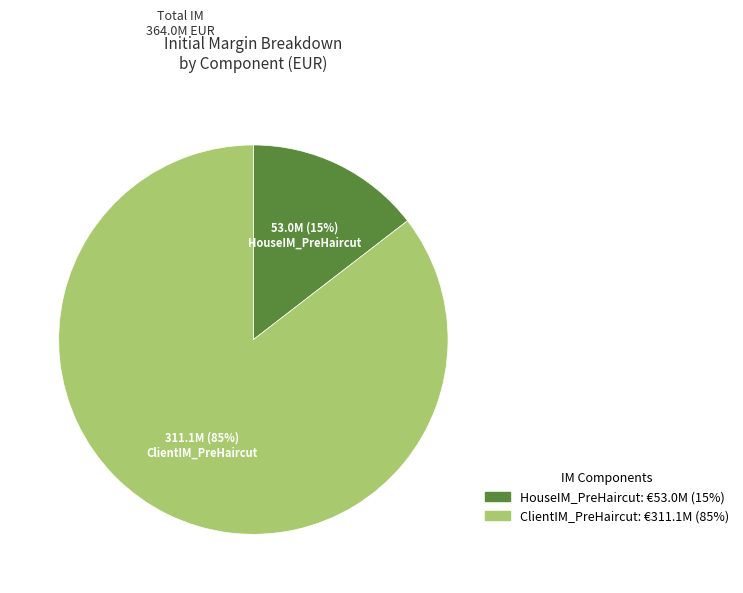

What percentage is the ClientIM_PreHaircut slice, to the nearest percent?

85%